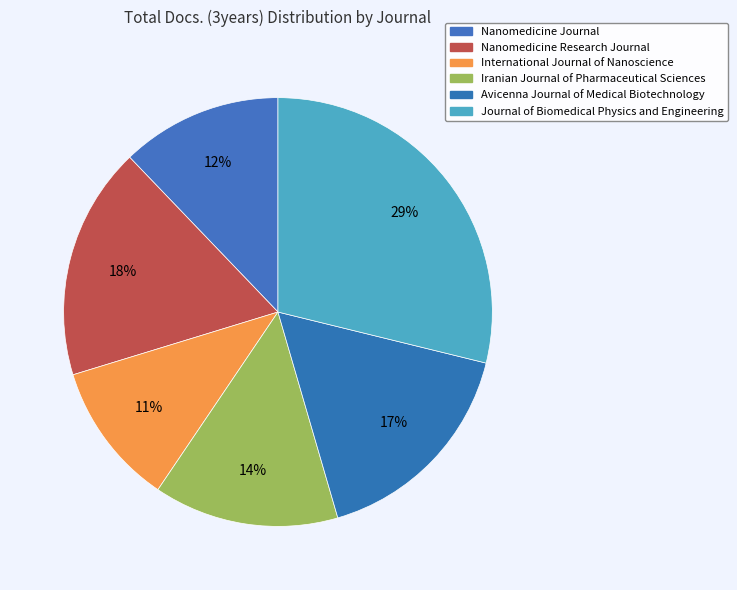

Approximately how many times larger is the value at International Journal of Nanoscience compared to Nanomedicine Research Journal?

0.6